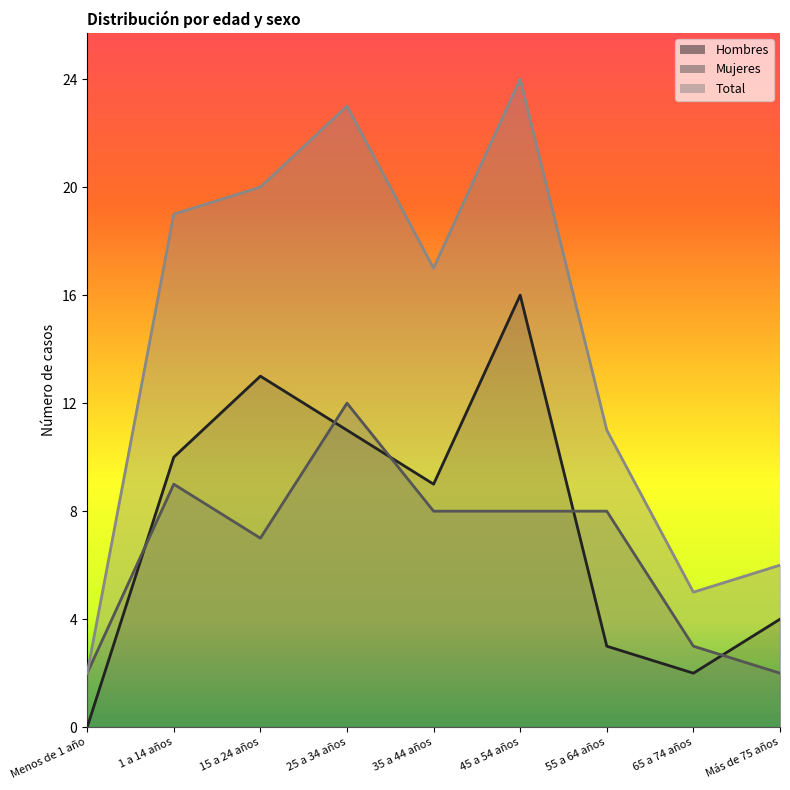

Between 1 a 14 años and 65 a 74 años, which is larger?

1 a 14 años